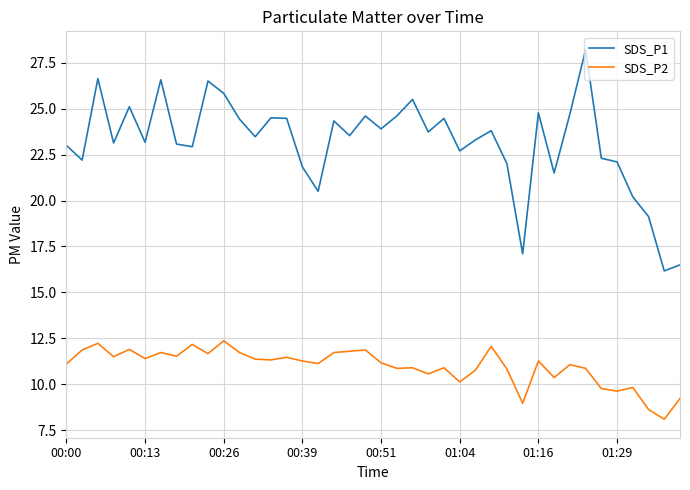

Which series has the largest total across all categories?

SDS_P1